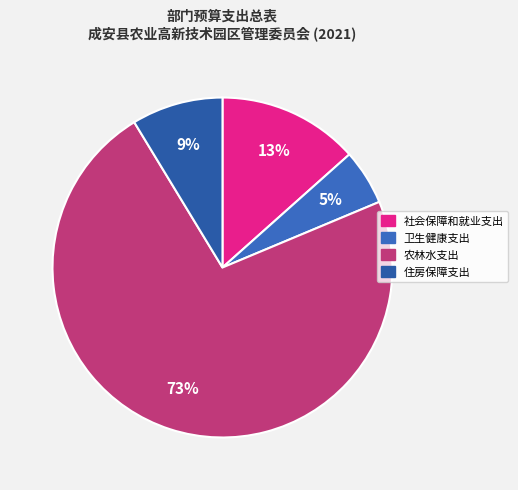

Which slice represents more than half of the pie?

农林水支出